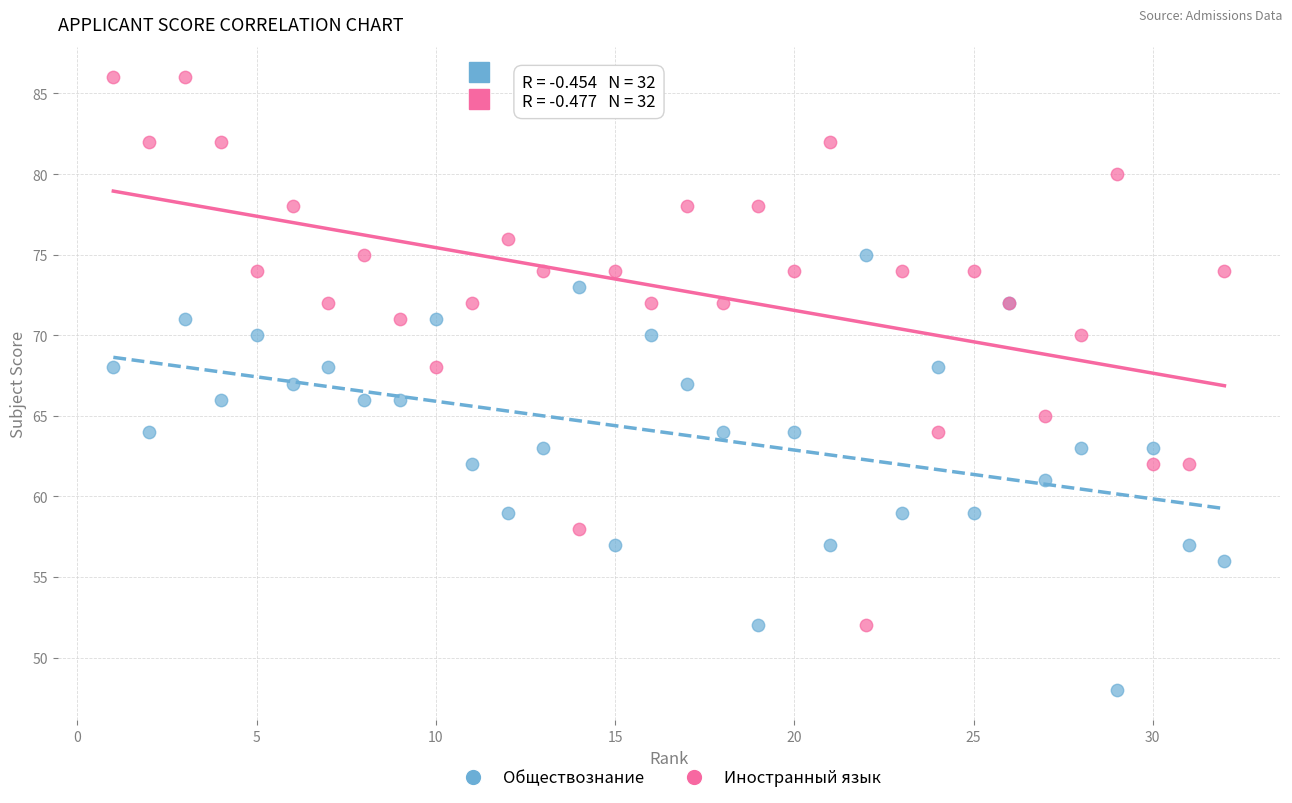

Which series has the largest Y range (max minus min)?

Иностранный язык